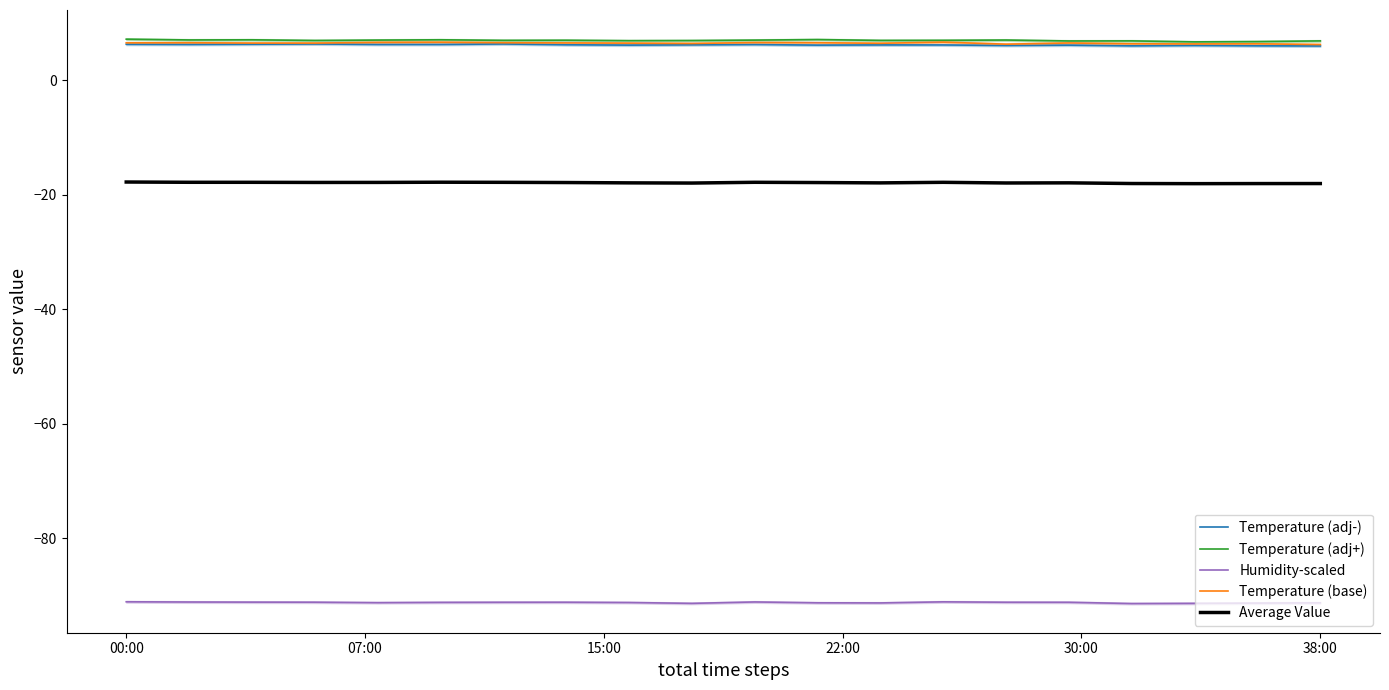

At which category is the sum across all series the highest?

00:00